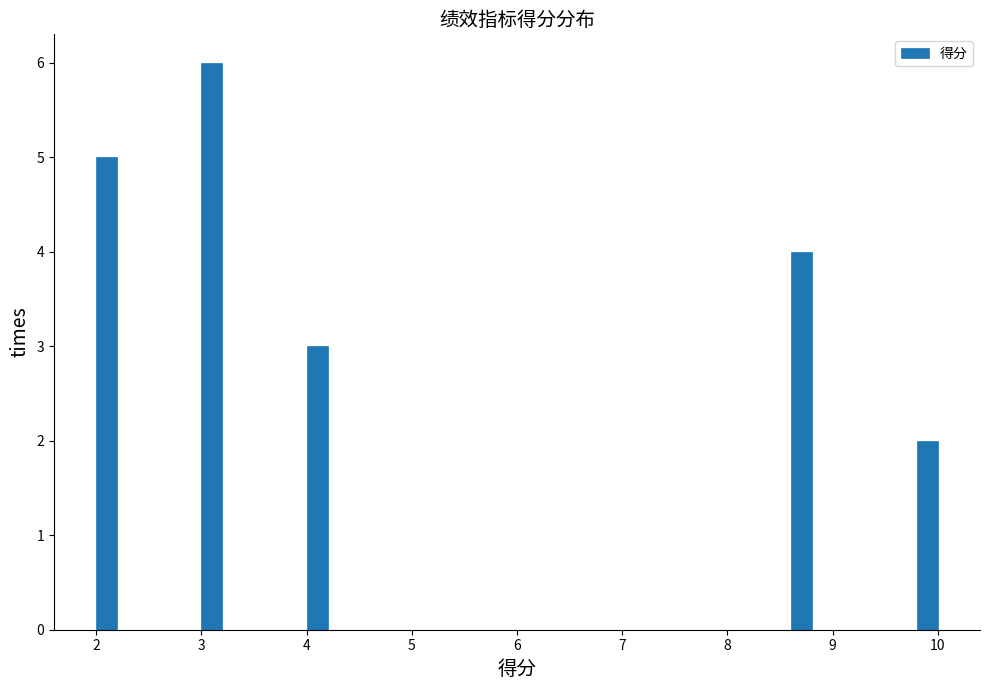

Read against the x-axis, roughly where is the centre of the tallest bar?

3.1